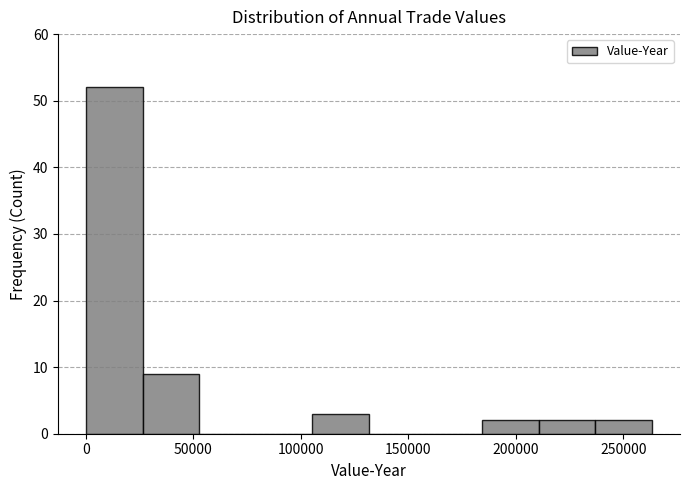

Reading left to right, transcribe this chart: for each bar, give the range it covers on the x-axis and its height. Neither the bar edges nor the heights are printed on the chart, so give them approximately, as read against the axes.

0 to 25000: 52
25000 to 55000: 9
55000 to 80000: 0
80000 to 105000: 0
105000 to 130000: 3
130000 to 160000: 0
160000 to 185000: 0
185000 to 210000: 2
210000 to 235000: 2
235000 to 265000: 2